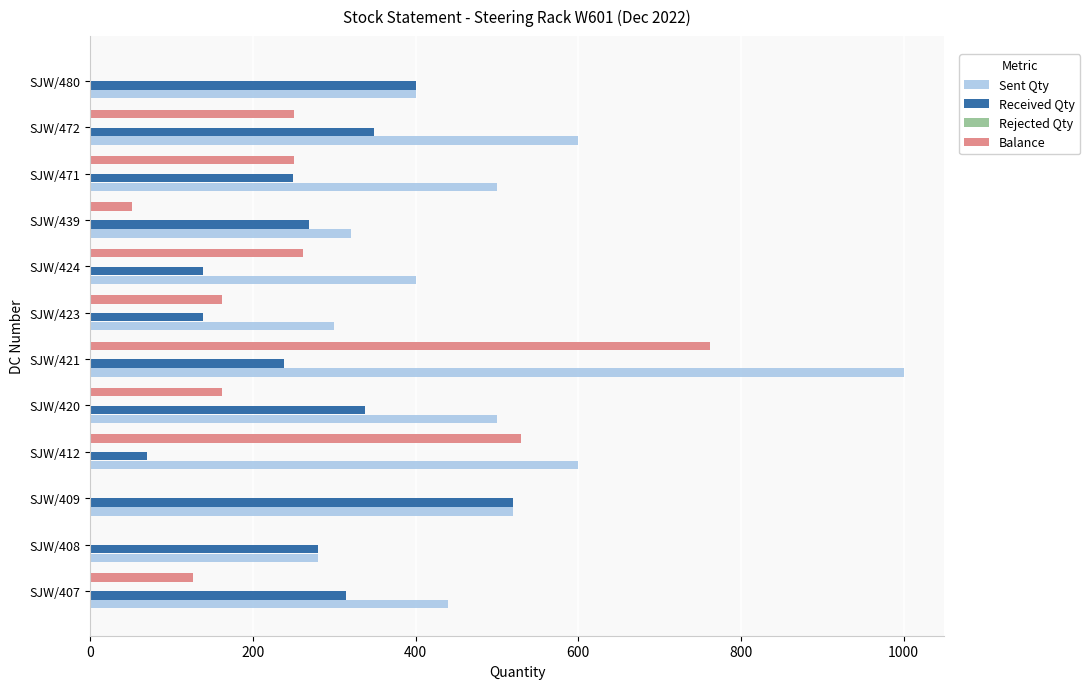

Which label corresponds to the largest value in the chart?

SJW/421